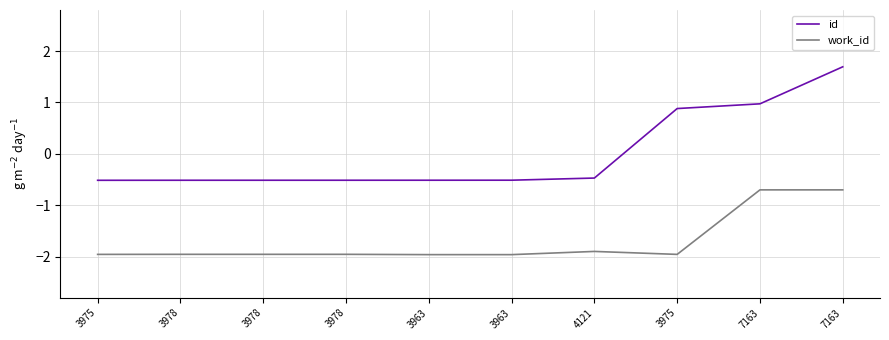

True or false: work_id has more than 1 interior local peaks.

False